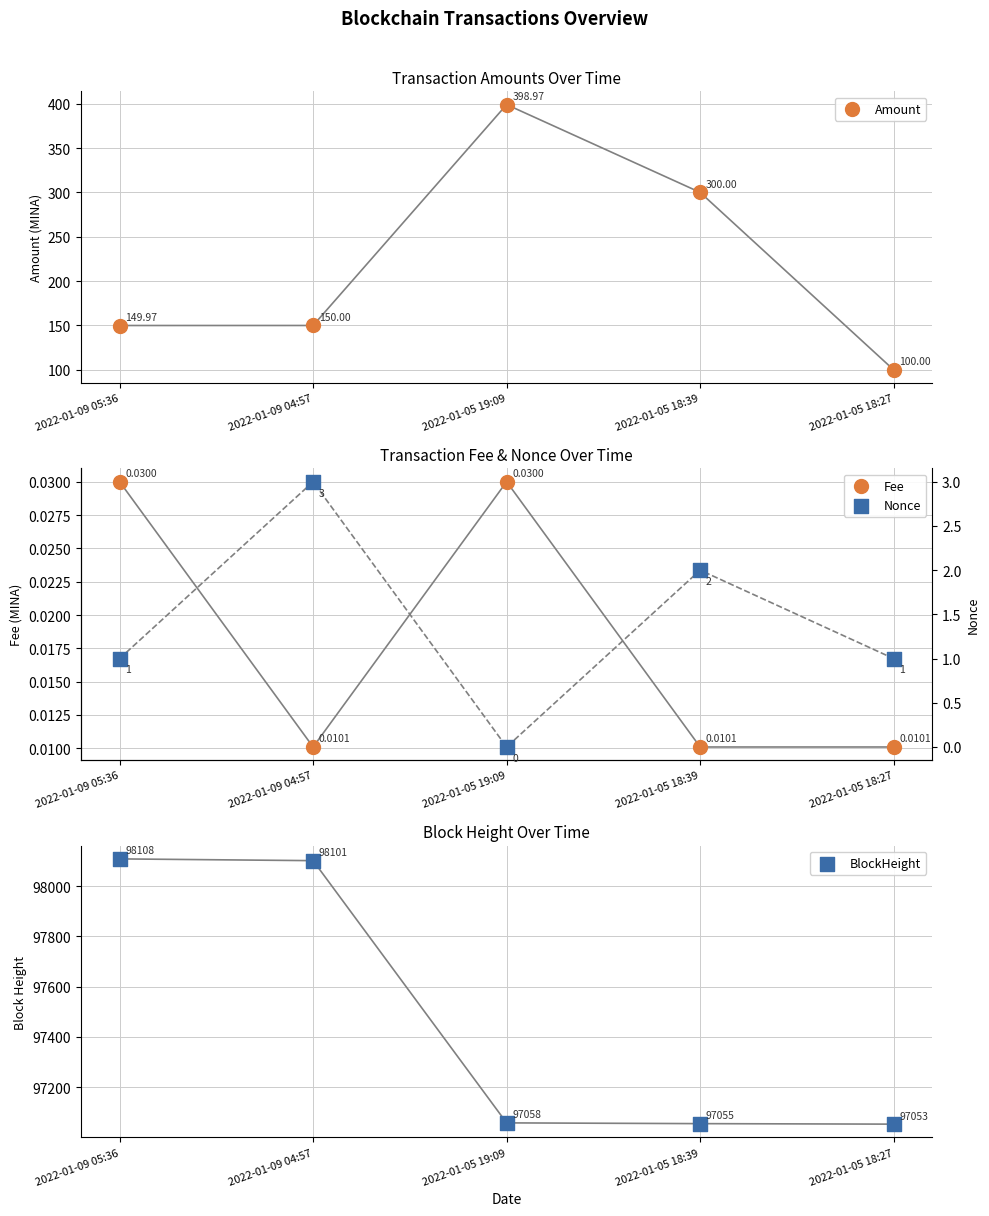

At which category is the sum across all series the highest?

2022-01-09 05:36